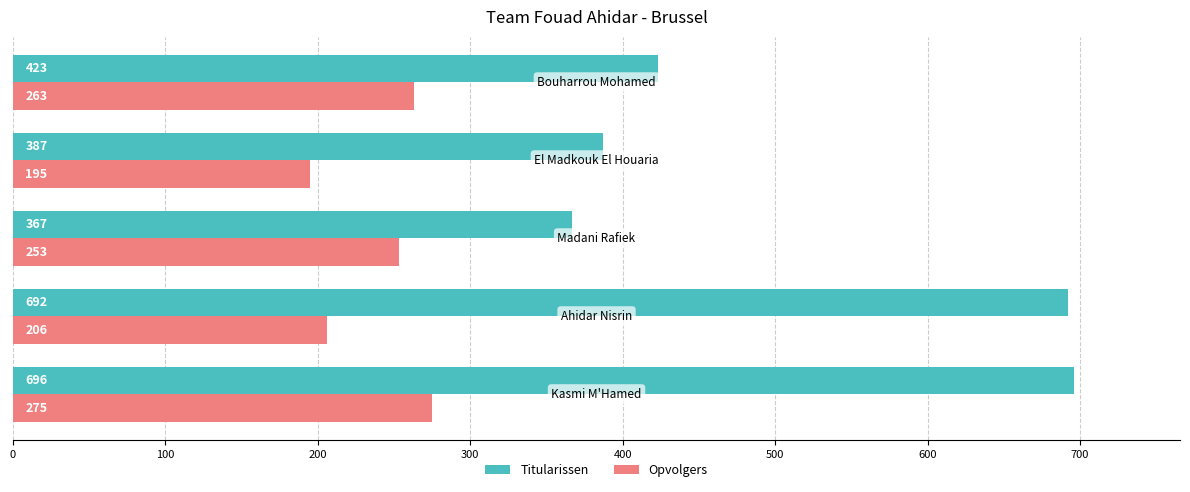

Which series has the largest total across all categories?

Titularissen